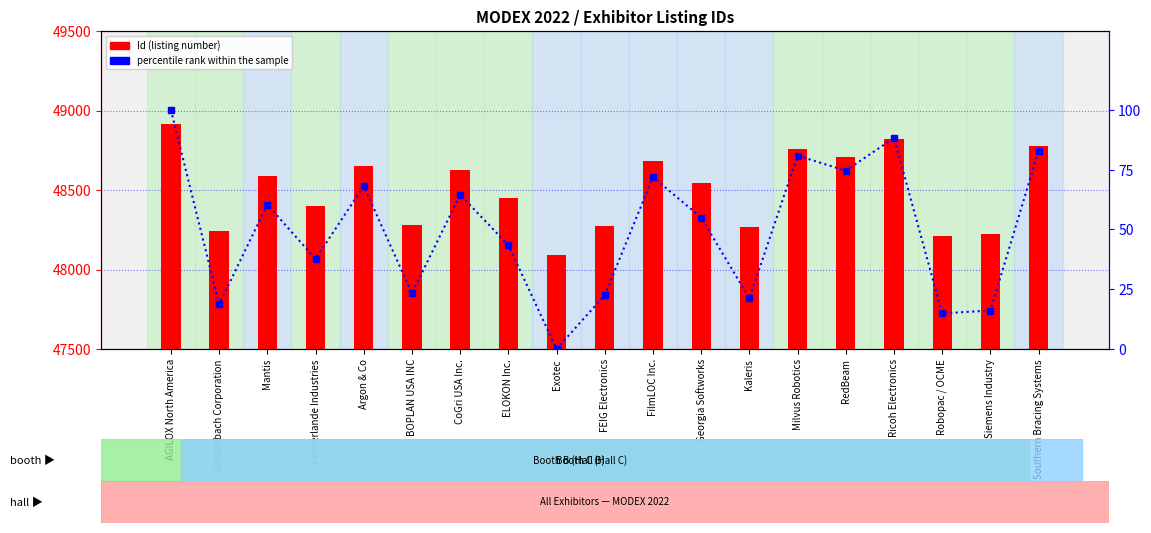

The Id series shows 82280.6 at Argon & Co. True or false?

False